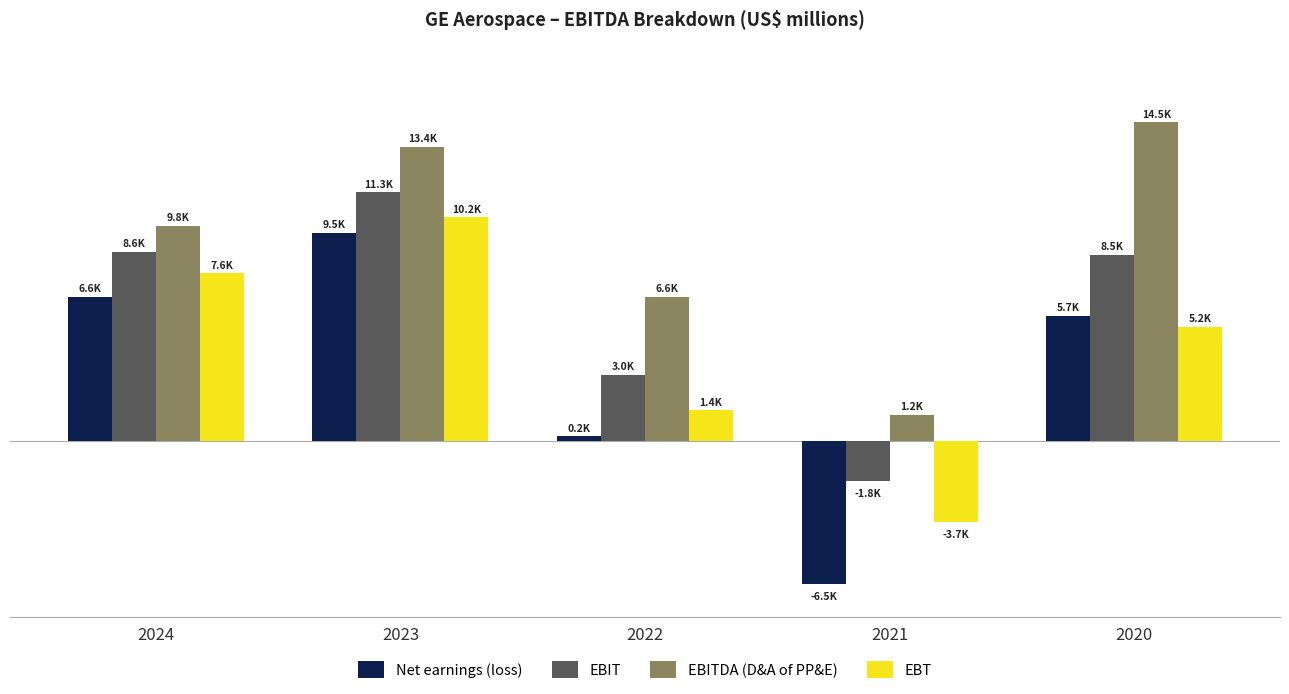

Reading left to right, list all the values displayed in this chart.

Net earnings (loss): 6556	9481	225	-6520	5704
EBIT: 8606	11309	3019	-1807	8470
EBITDA (D&A of PP&E): 9790	13388	6563	1202	14488
EBT: 7620	10191	1412	-3683	5197